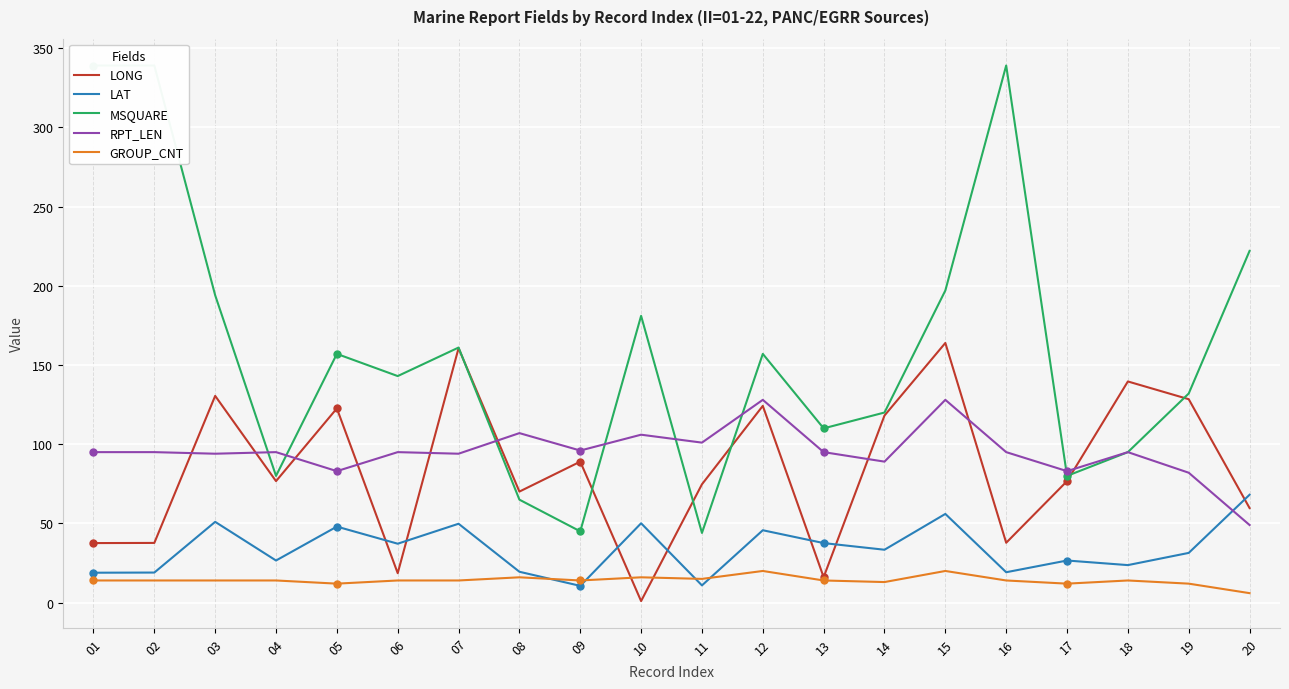

At which category does RPT_LEN reach its first local peak?

04